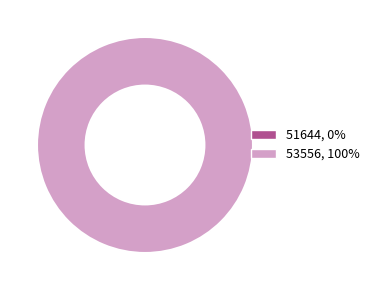

Rank the categories by value from lowest to highest.

51644, 53556